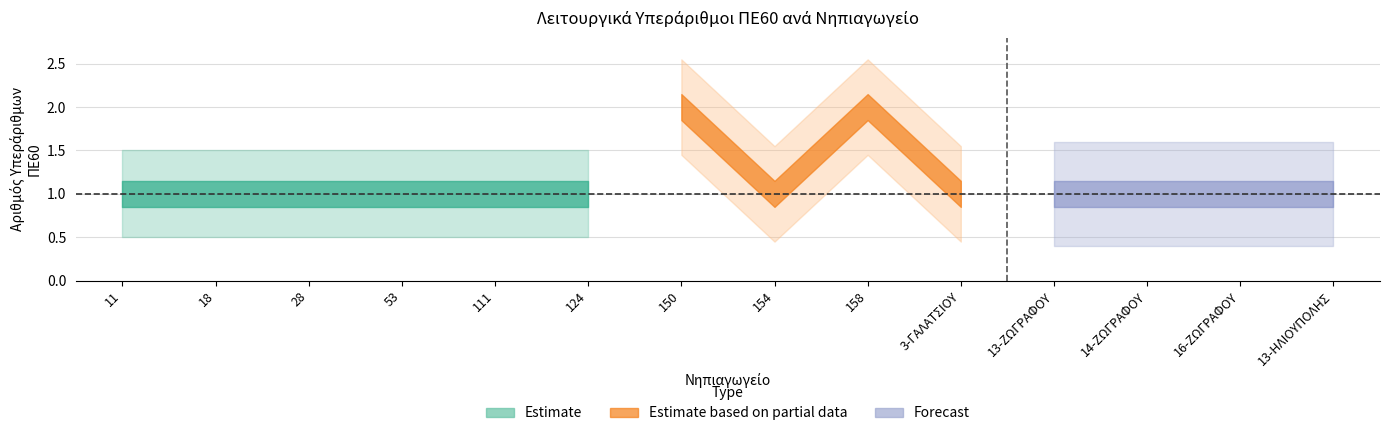

List the labels in order of value, largest first.

150, 158, 11, 18, 28, 53, 111, 124, 154, 3-ΓΑΛΑΤΣΙΟΥ, 13-ΖΩΓΡΑΦΟΥ, 14-ΖΩΓΡΑΦΟΥ, 16-ΖΩΓΡΑΦΟΥ, 13-ΗΛΙΟΥΠΟΛΗΣ